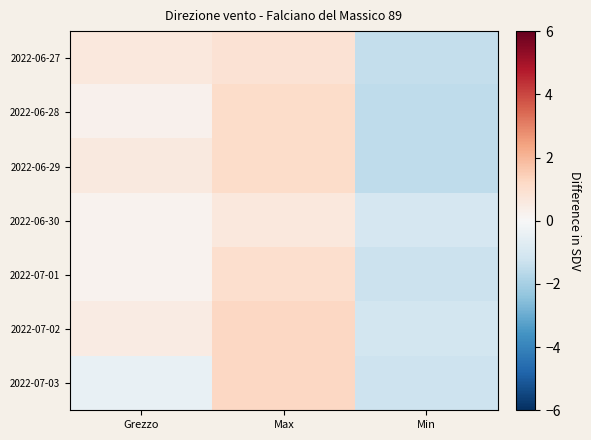

Count the number of categories in the chart.

3